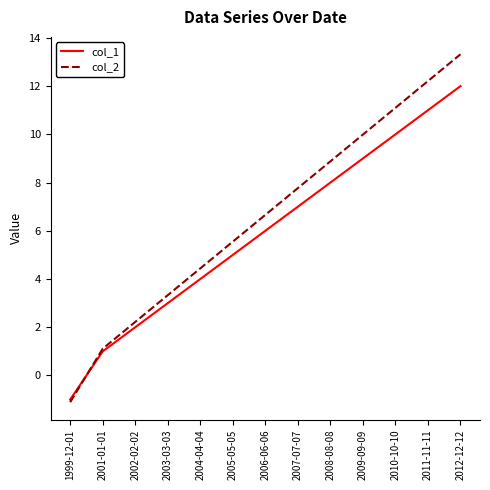

What is the difference between the maximum and minimum values in the col_1 series?

13.0